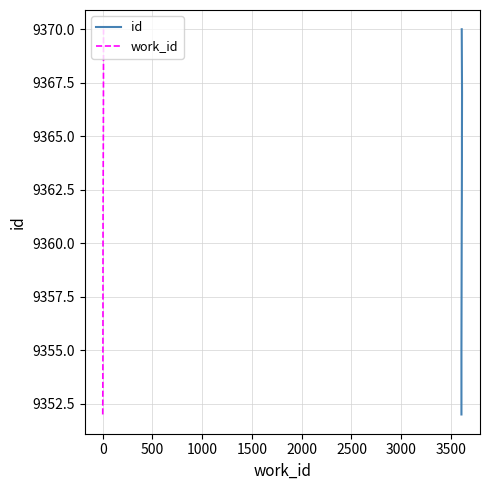

What is the greatest value displayed?

9370